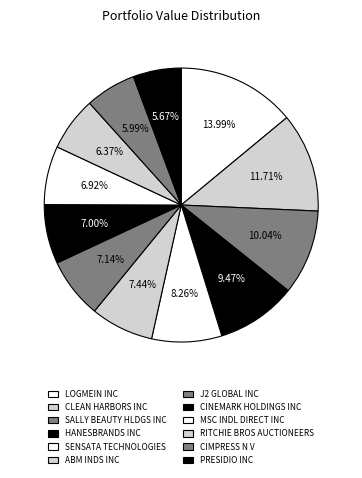

Rank the categories by value from highest to lowest.

LOGMEIN INC, CLEAN HARBORS INC, SALLY BEAUTY HLDGS INC, HANESBRANDS INC, SENSATA TECHNOLOGIES, ABM INDS INC, J2 GLOBAL INC, CINEMARK HOLDINGS INC, MSC INDL DIRECT INC, RITCHIE BROS AUCTIONEERS, CIMPRESS N V, PRESIDIO INC